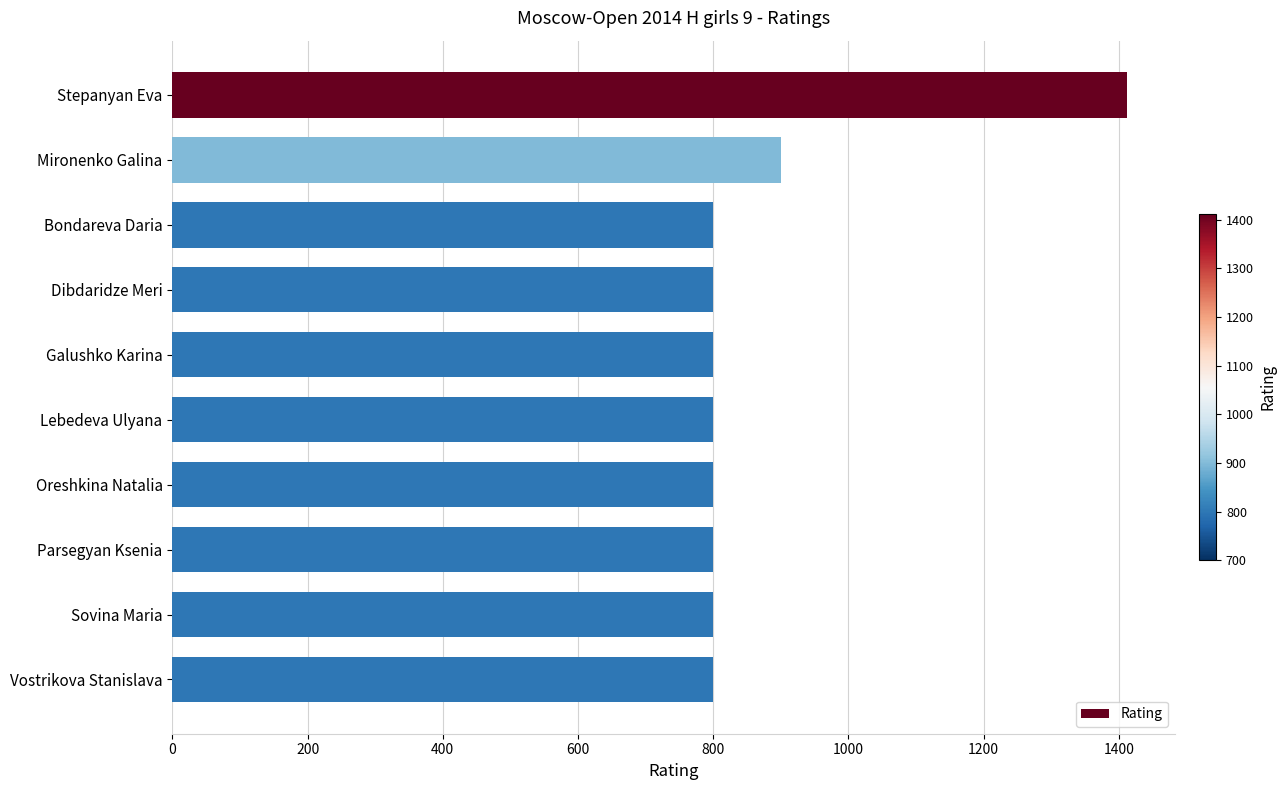

What is the average value?

871